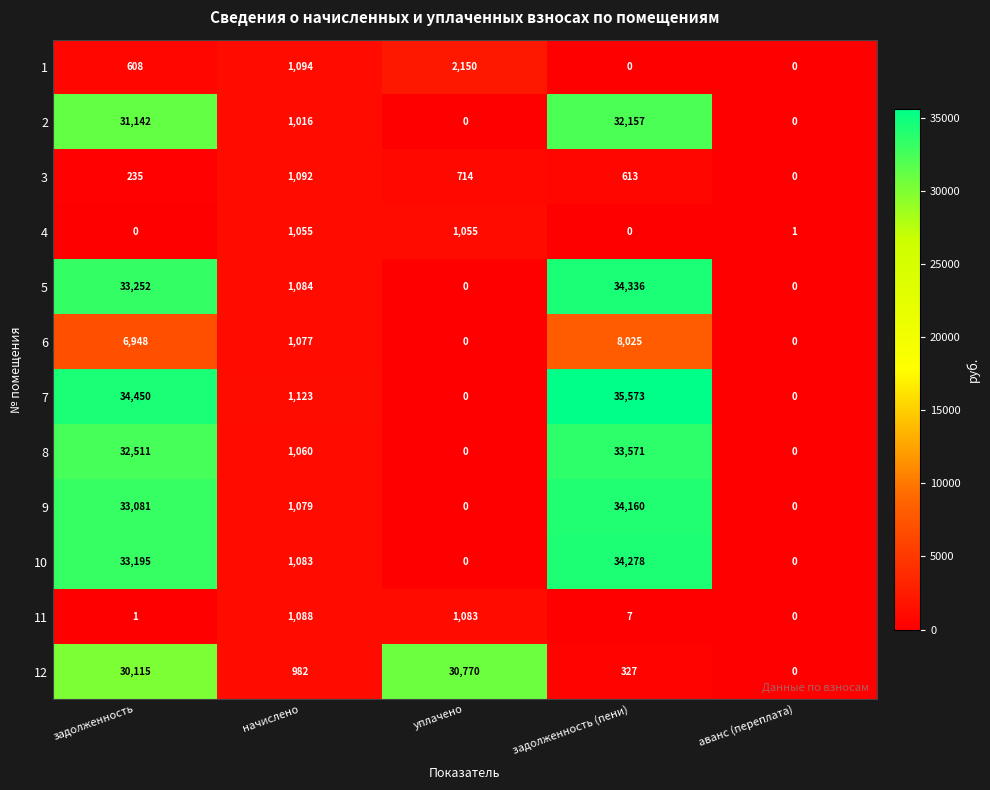

Where does the 4 series first go above 1?

начислено